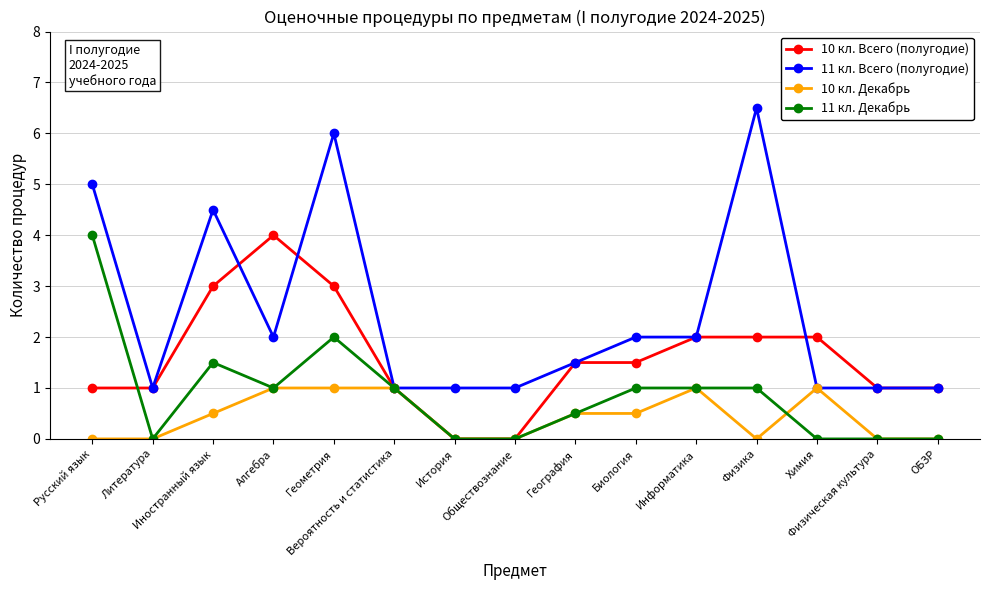

What is the difference between the maximum and second lowest values in the 11 кл. Декабрь series?

4.0